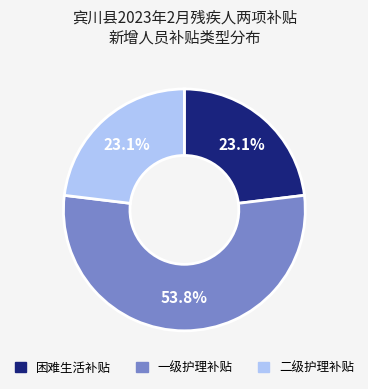

To the nearest percent, what is the combined percentage of 困难生活补贴 and 一级护理补贴?

77%